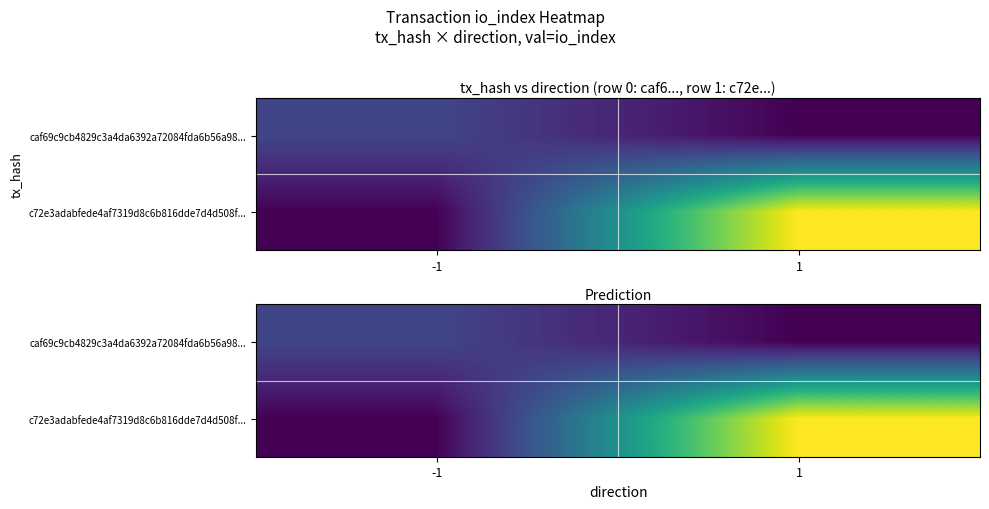

List the series in order of their overall mean, lowest first.

caf69c9cb4829c3a4da6392a72084fda6b56a98..., c72e3adabfede4af7319d8c6b816dde7d4d508f...